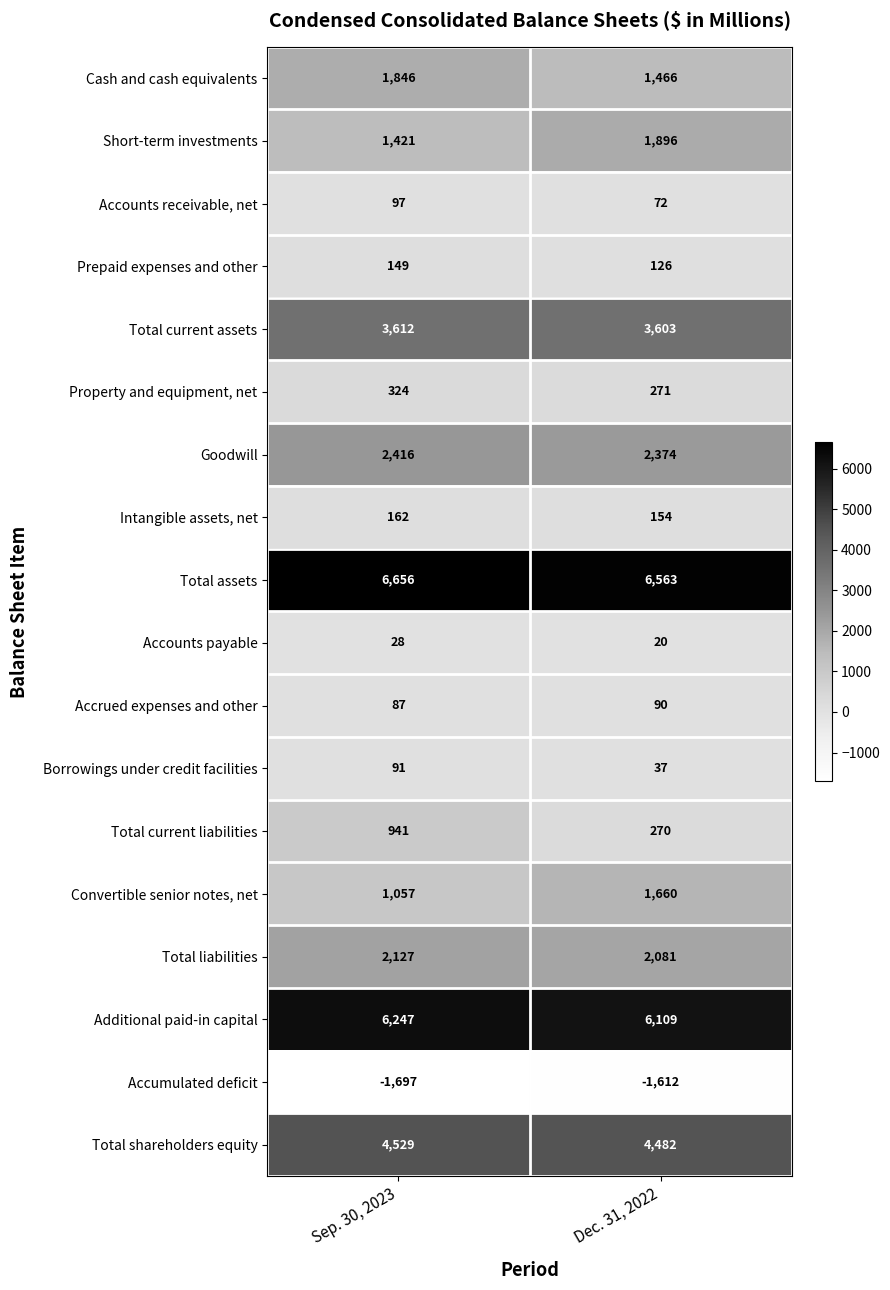

Which label corresponds to the smallest value in the chart?

Sep. 30, 2023